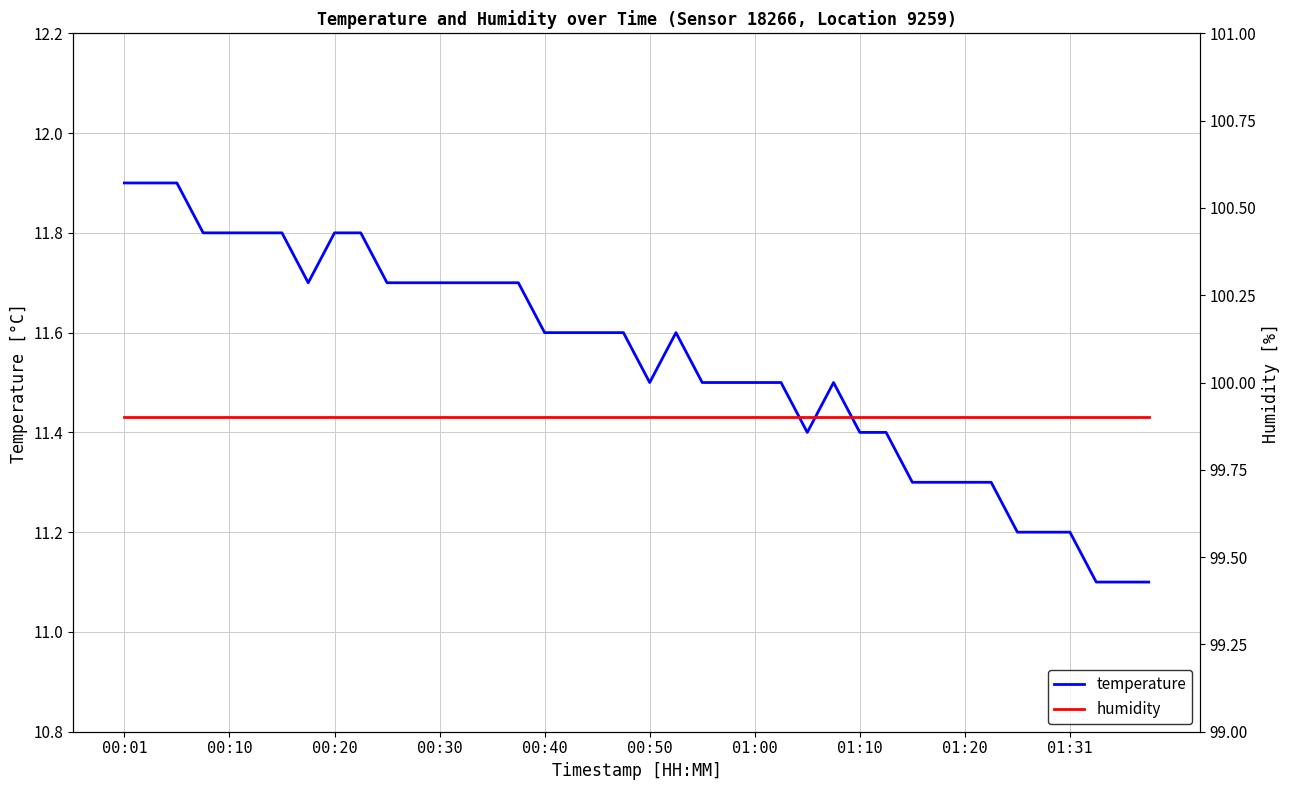

Rank the series by their average value, from lowest to highest.

temperature, humidity